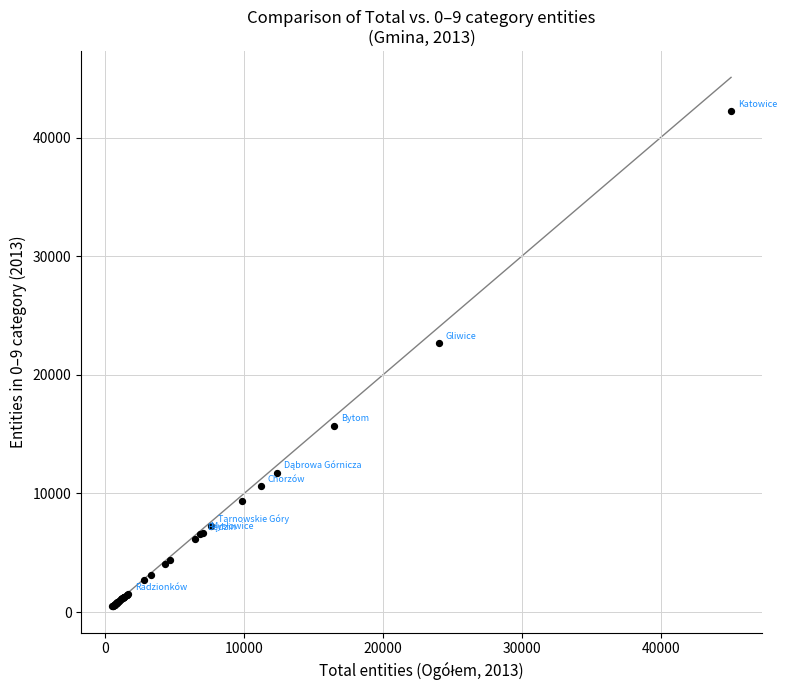

What Y value in the scatter plot is closest to 21377?

22666